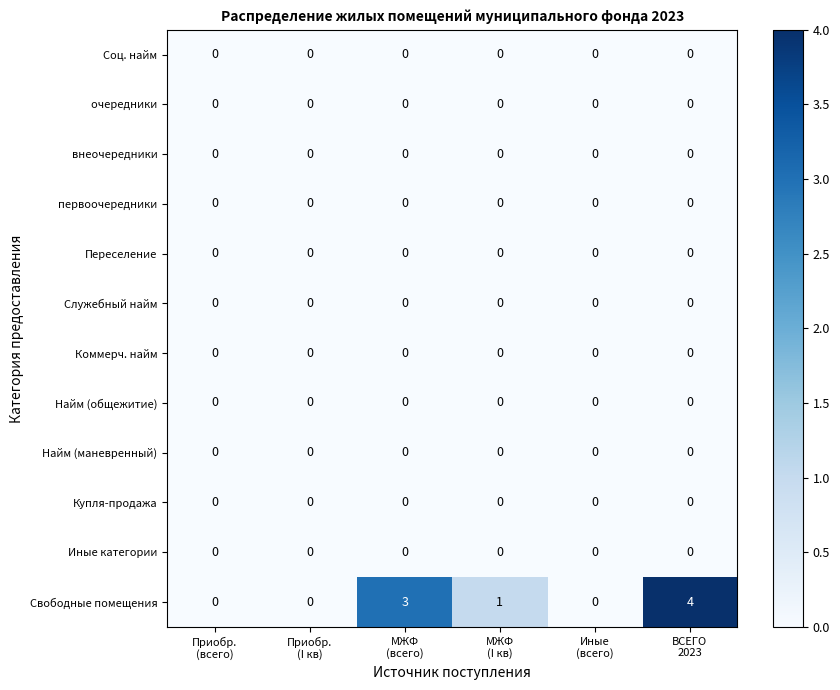

What is the maximum value shown in the chart?

4